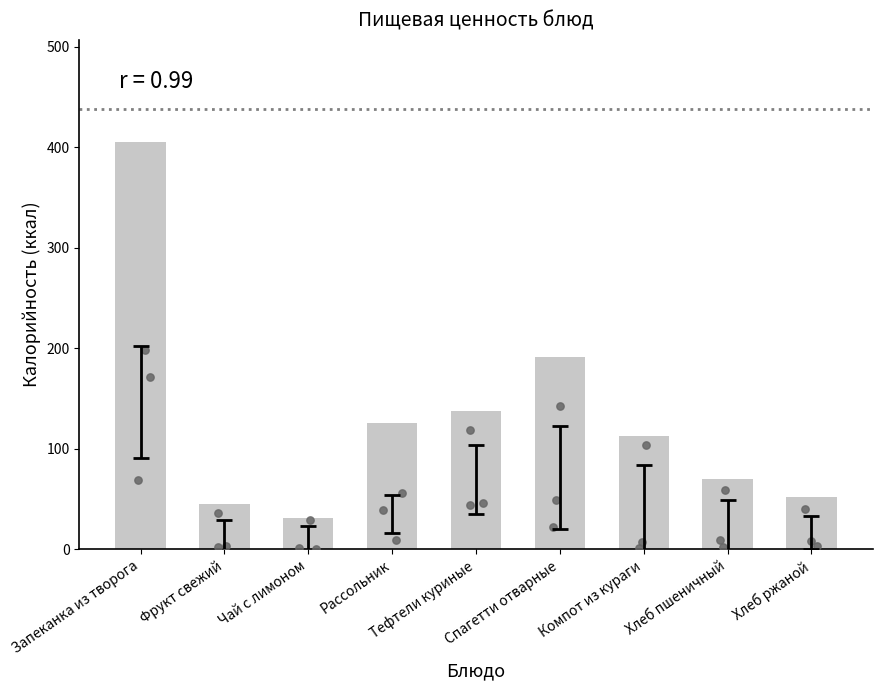

Between Компот из кураги and Чай с лимоном, which is larger?

Компот из кураги